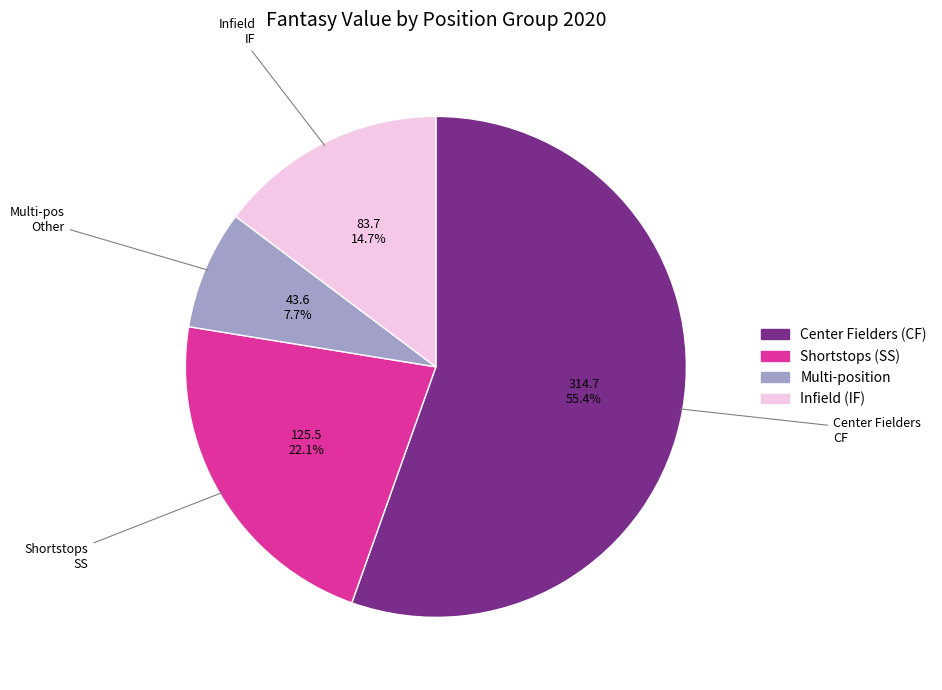

Is there a majority slice in this chart?

Yes